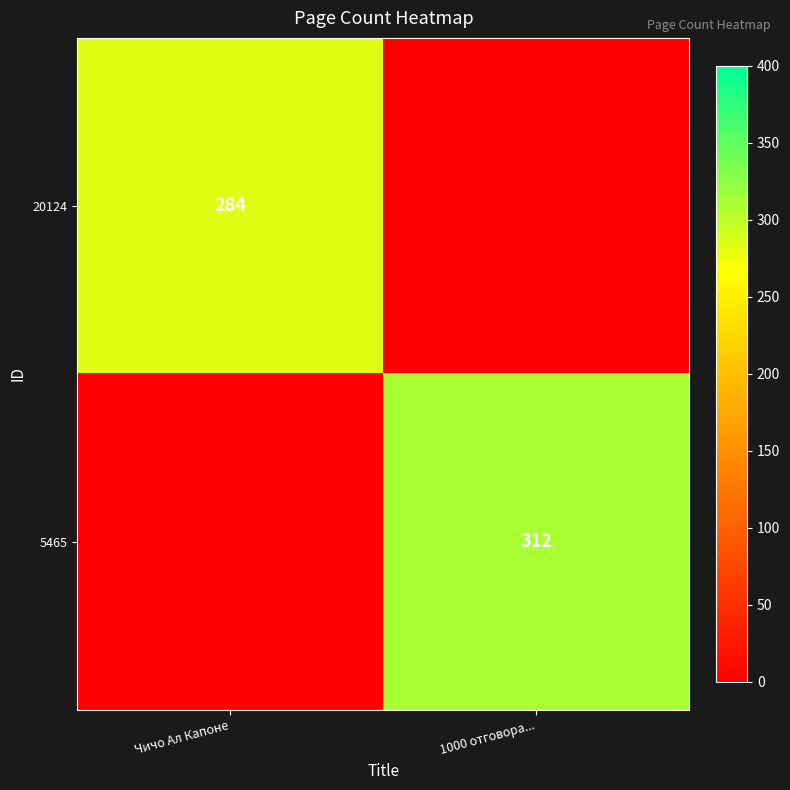

Is it true that 20124 equals 476 at Чичо Ал Капоне?

False